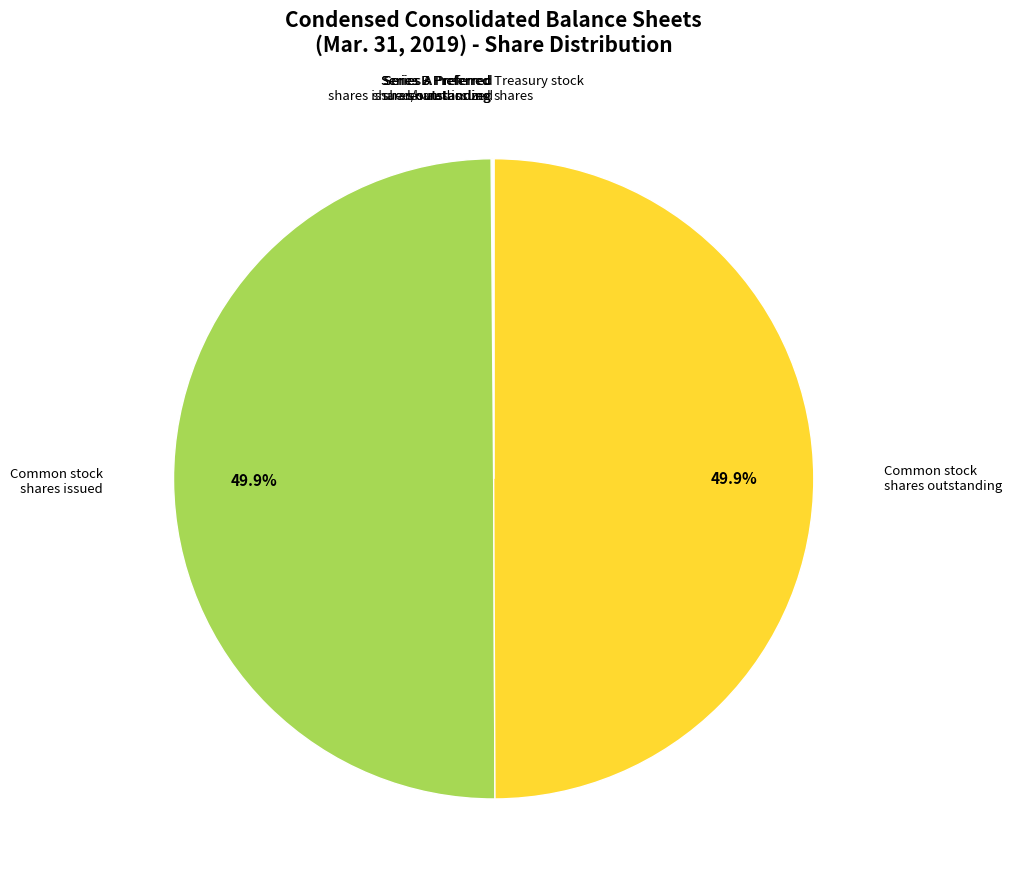

What percentage is NOT represented by Common stock shares issued?

50.1%